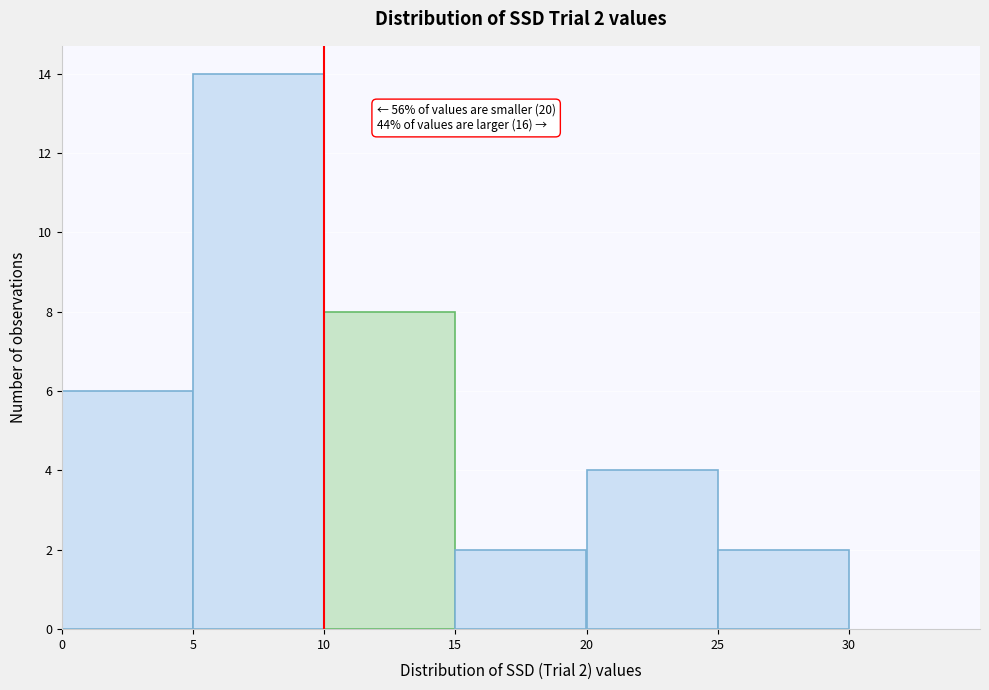

Which range on the x-axis has the tallest bar?

5 to 10